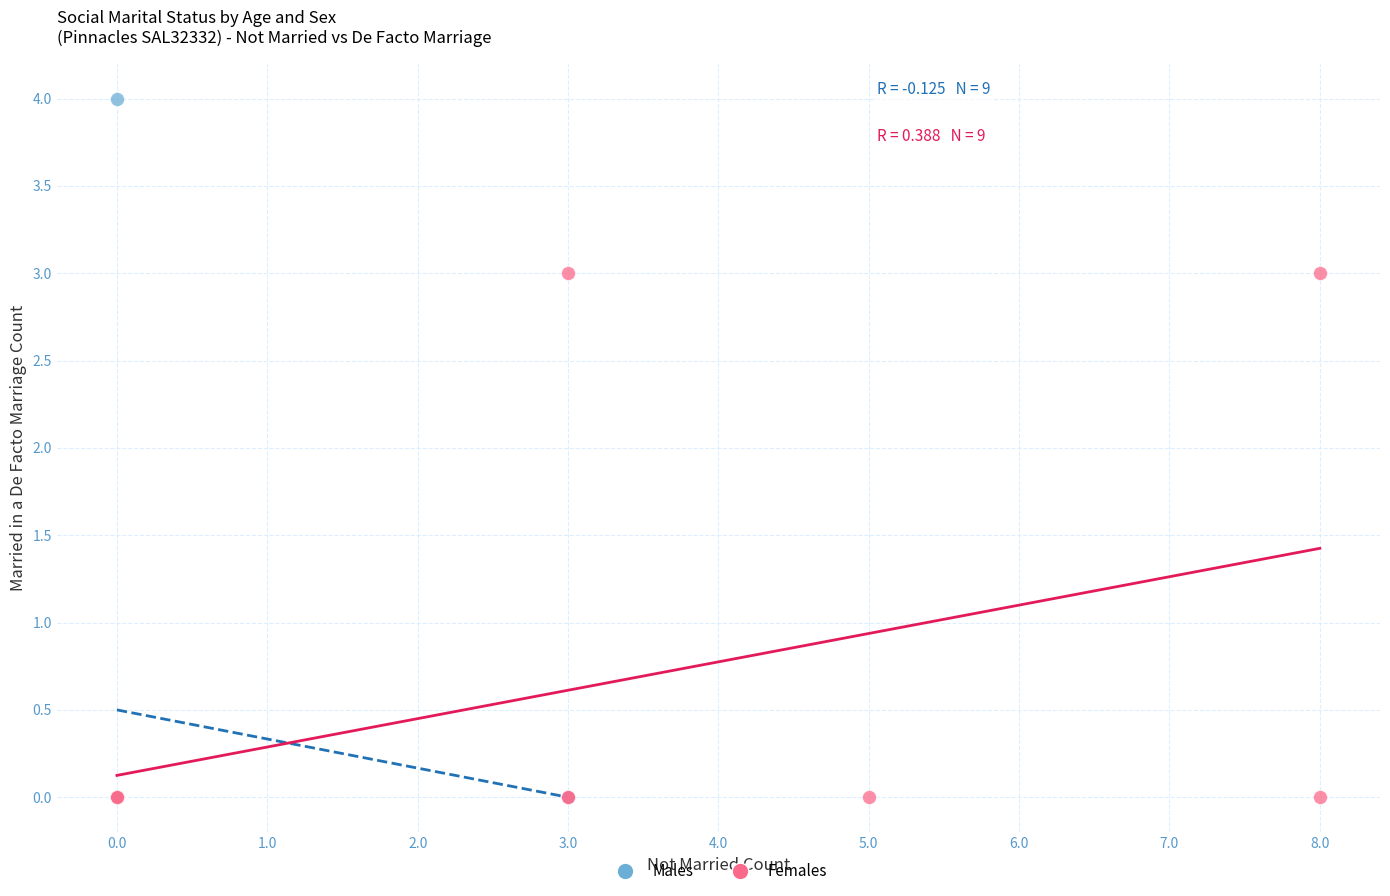

What are all the series names shown in the legend?

Males, Females